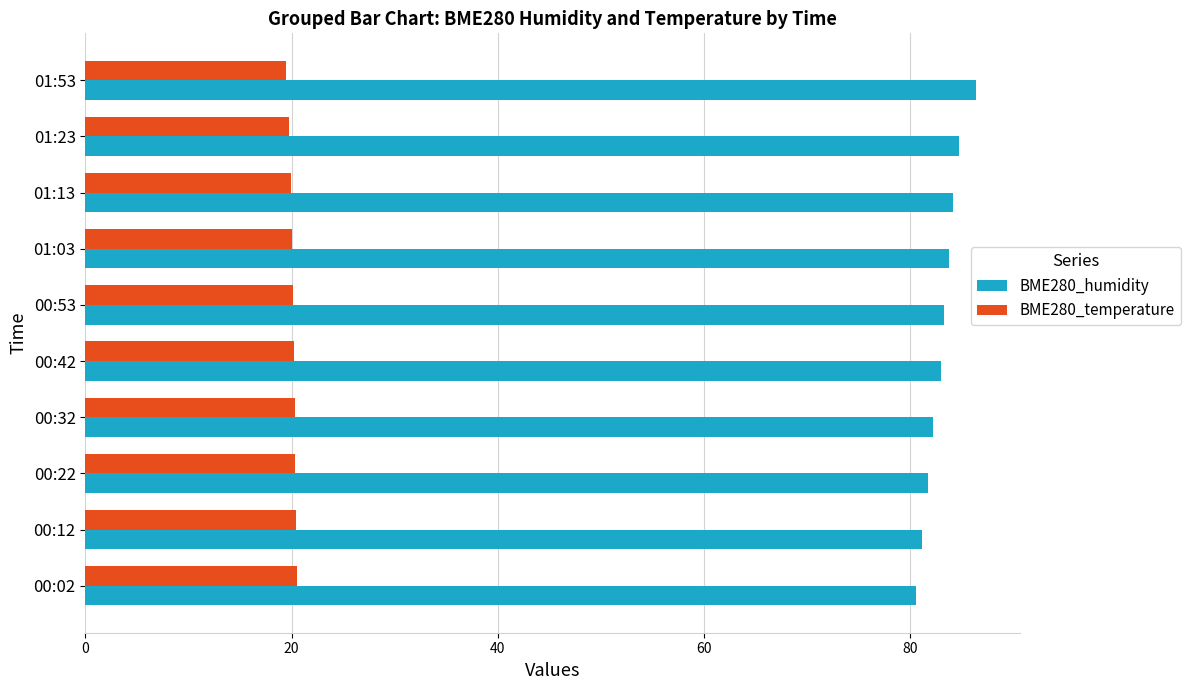

True or false: BME280_humidity has a value of 31.2 at 01:03.

False